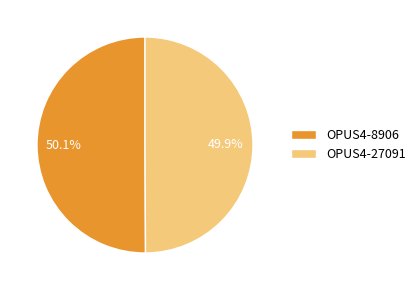

Combined, do OPUS4-8906 and OPUS4-27091 account for over 50%?

Yes